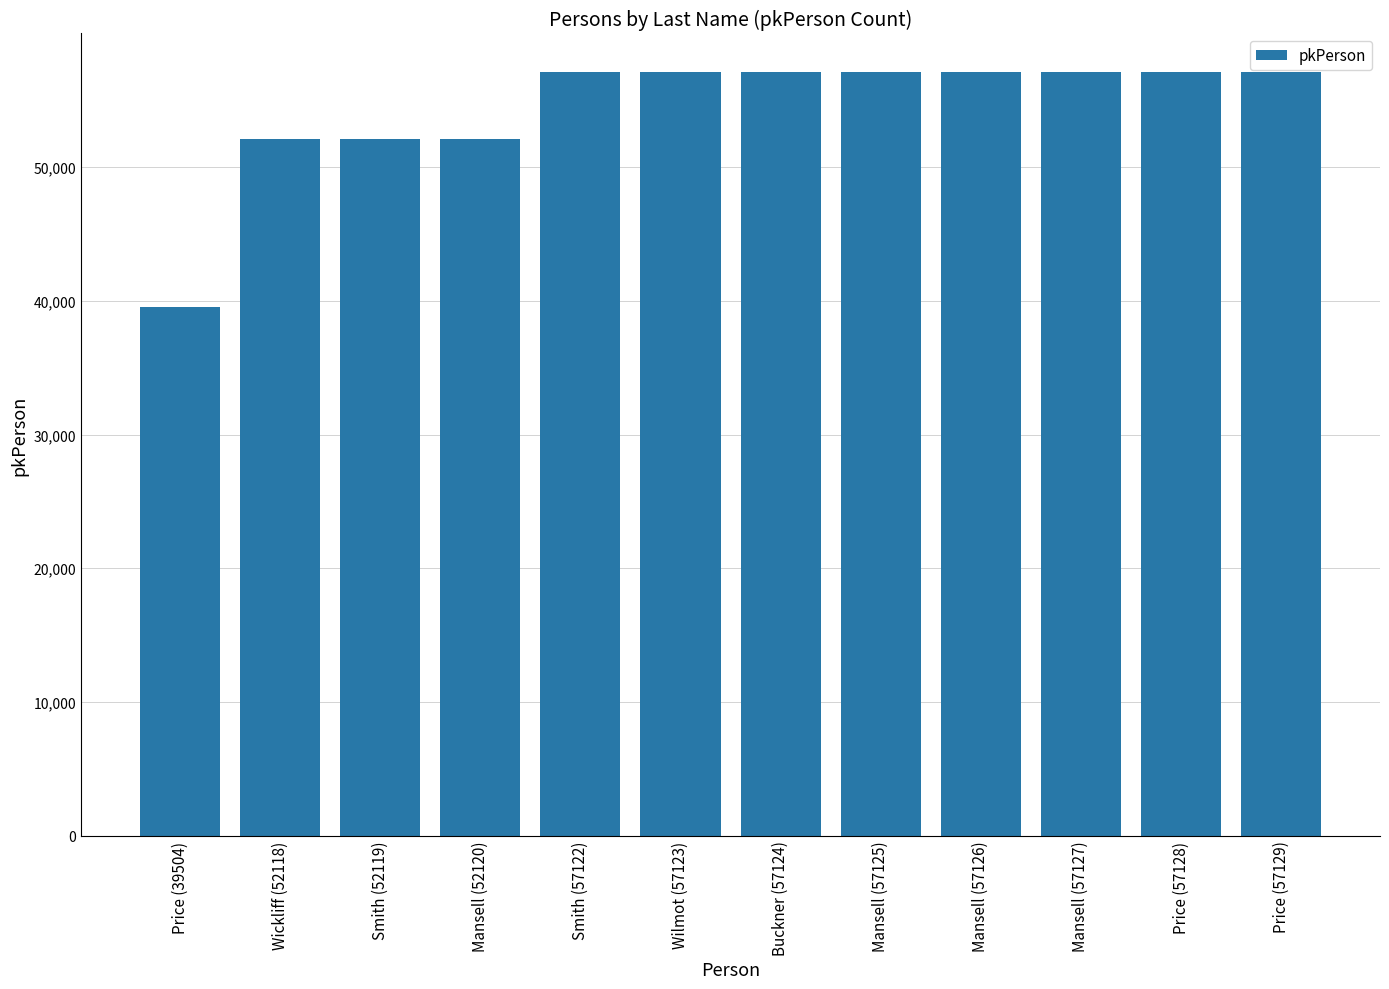

What is the sum of all values?

652865